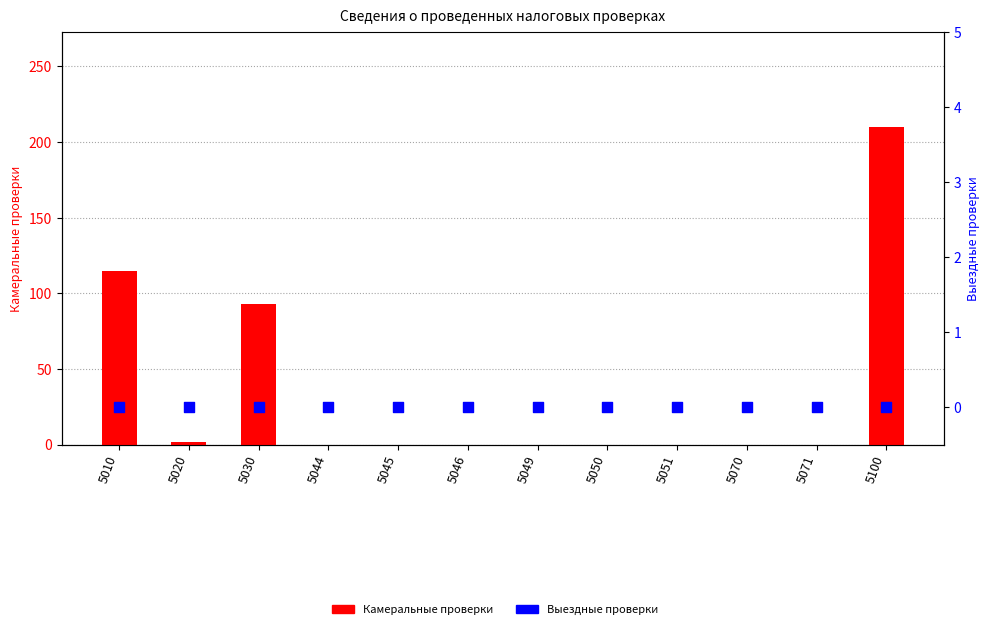

Which series has the largest Y range (max minus min)?

Камеральные проверки